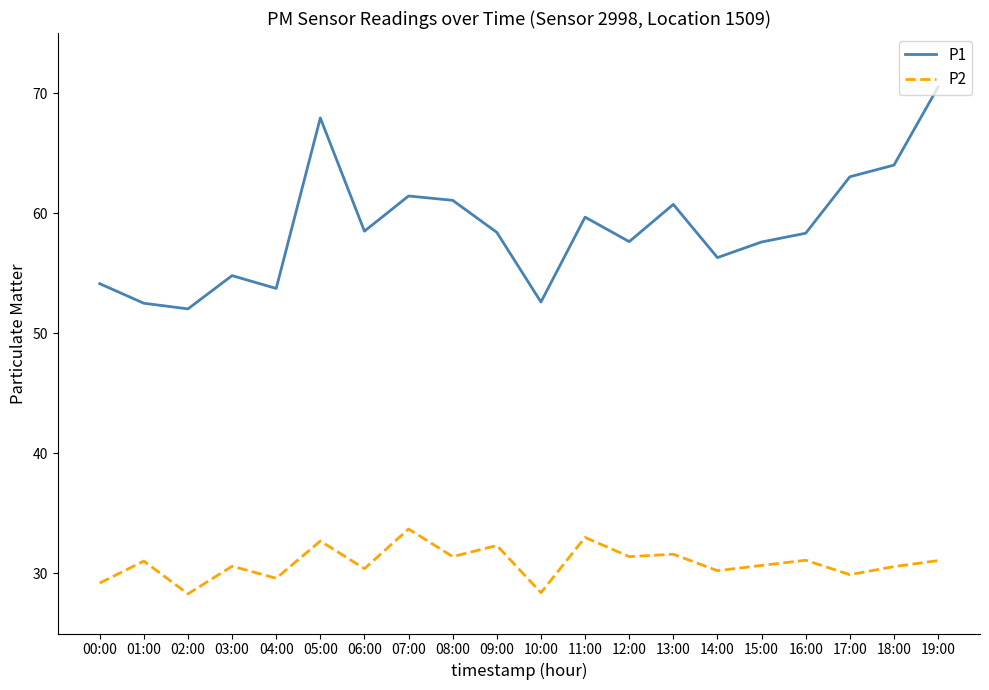

True or false: P2 and P1 intersect in this chart.

False